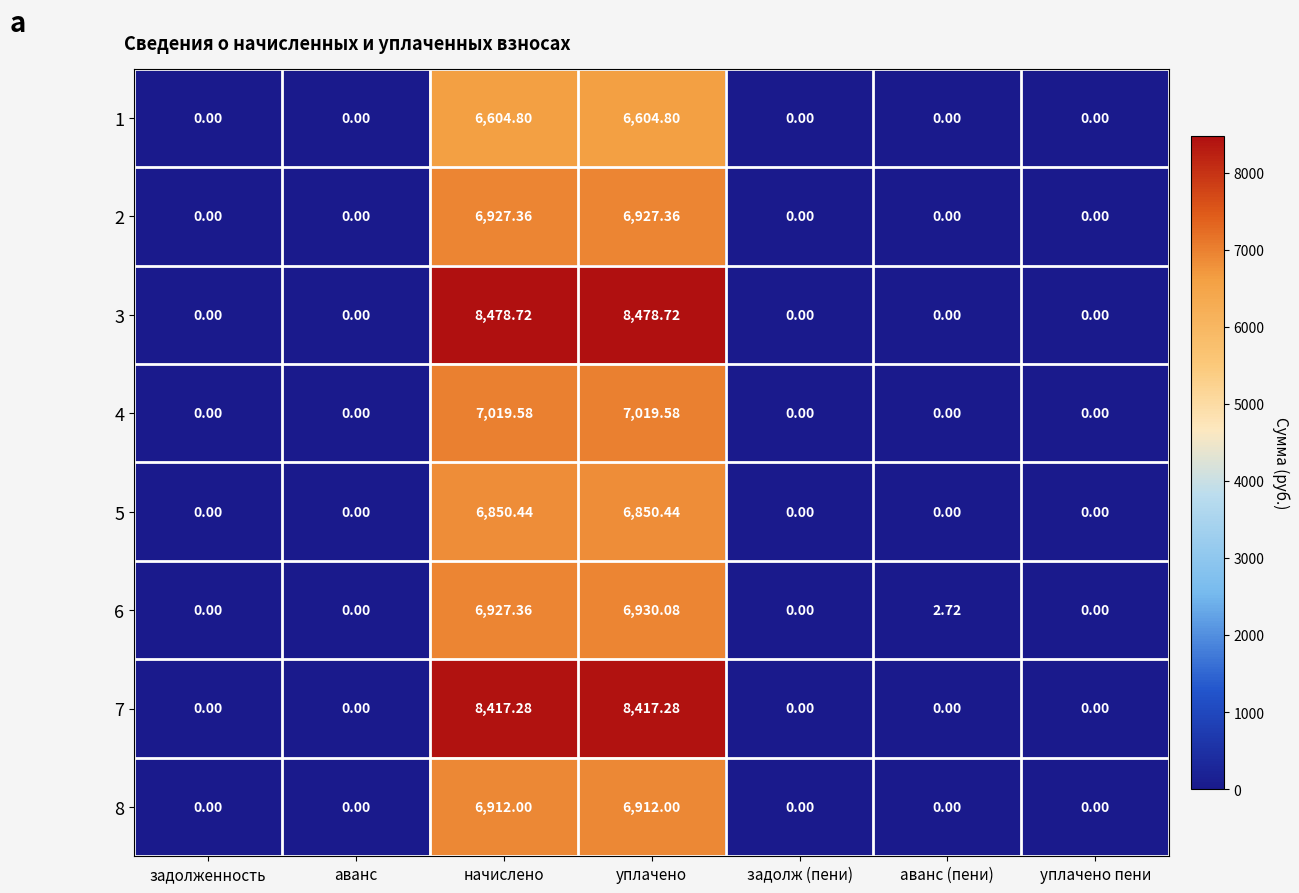

Count the number of categories in the chart.

7